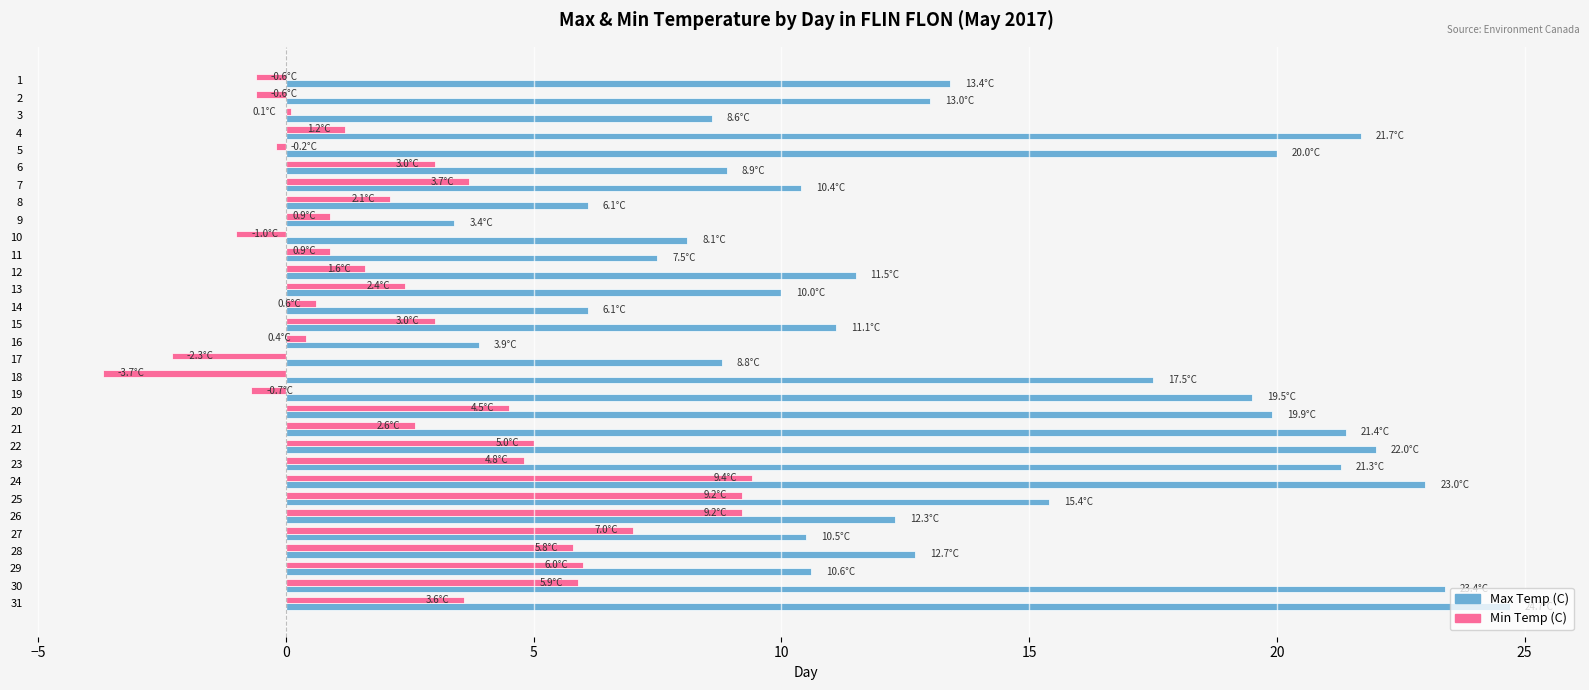

Which category has the highest value across all series?

31